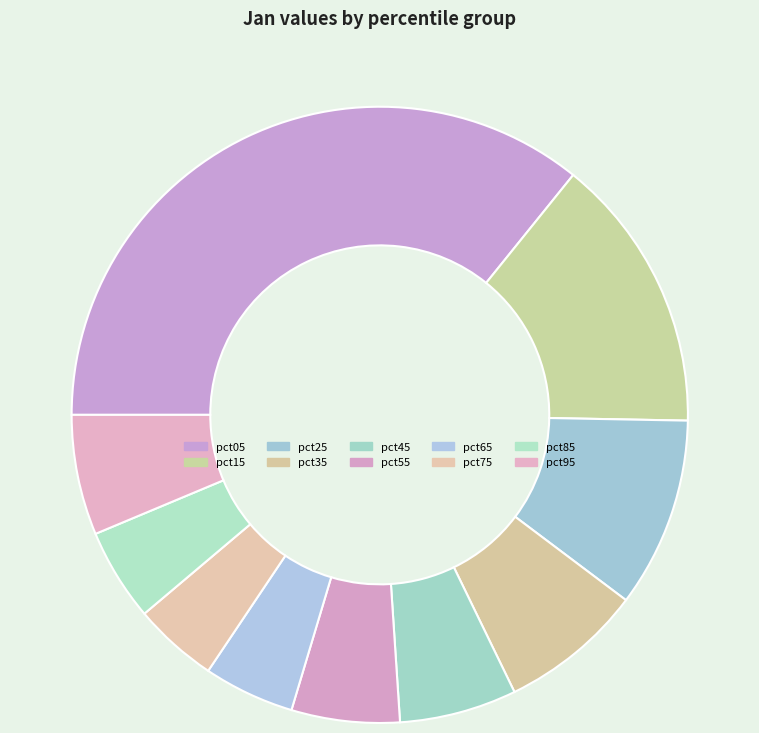

Which has a higher value, pct35 or pct15?

pct15